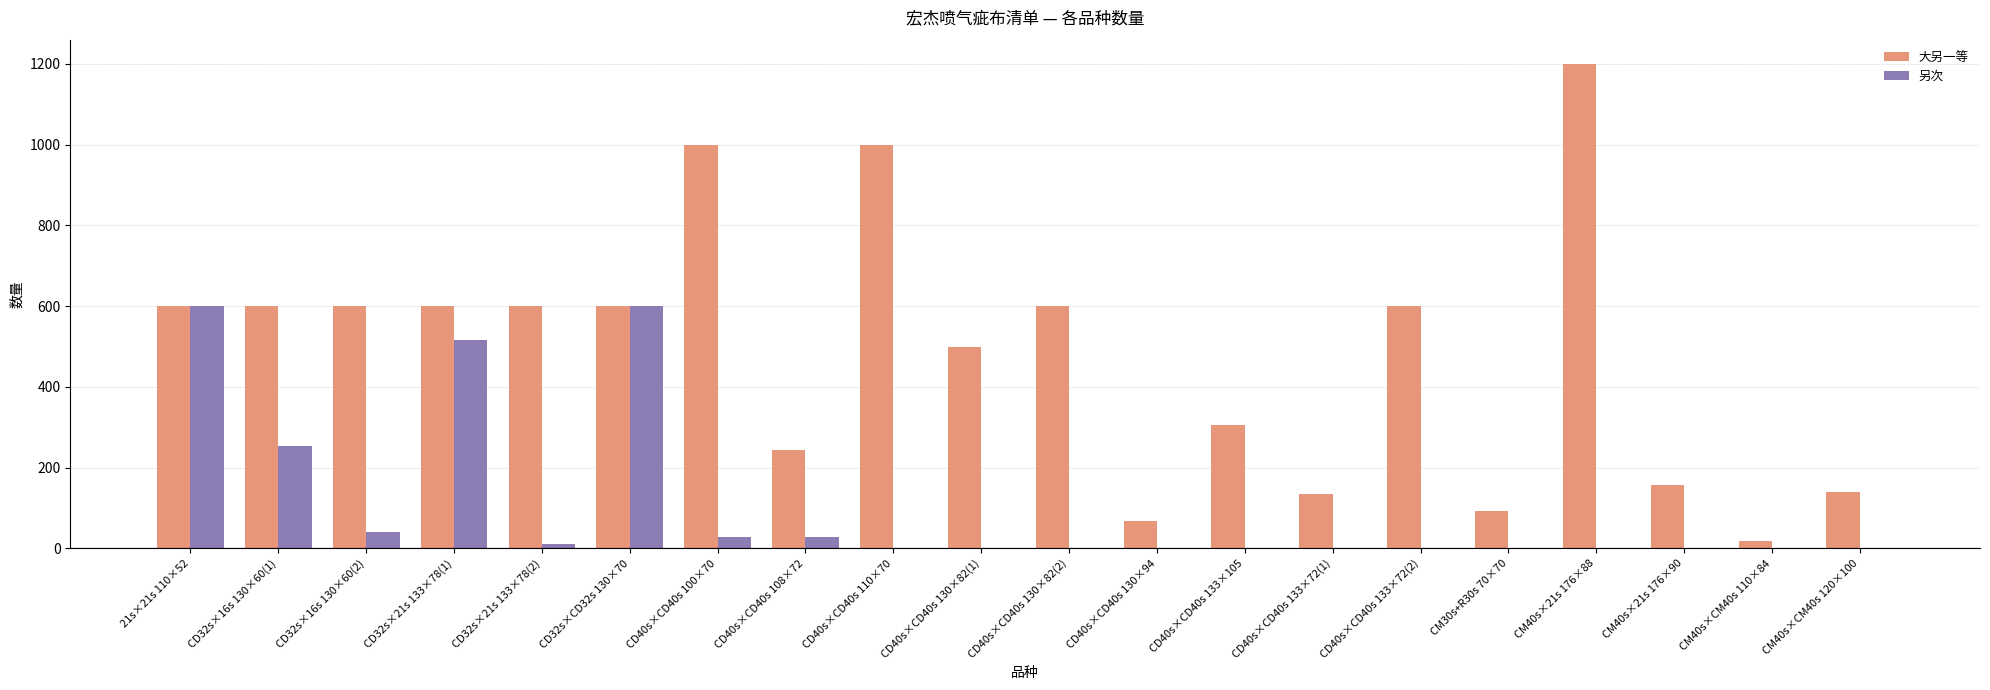

What is the sum of the 大另一等 values at CD40s×CD40s 133×72(2) and CD32s×CD32s 130×70?

1200